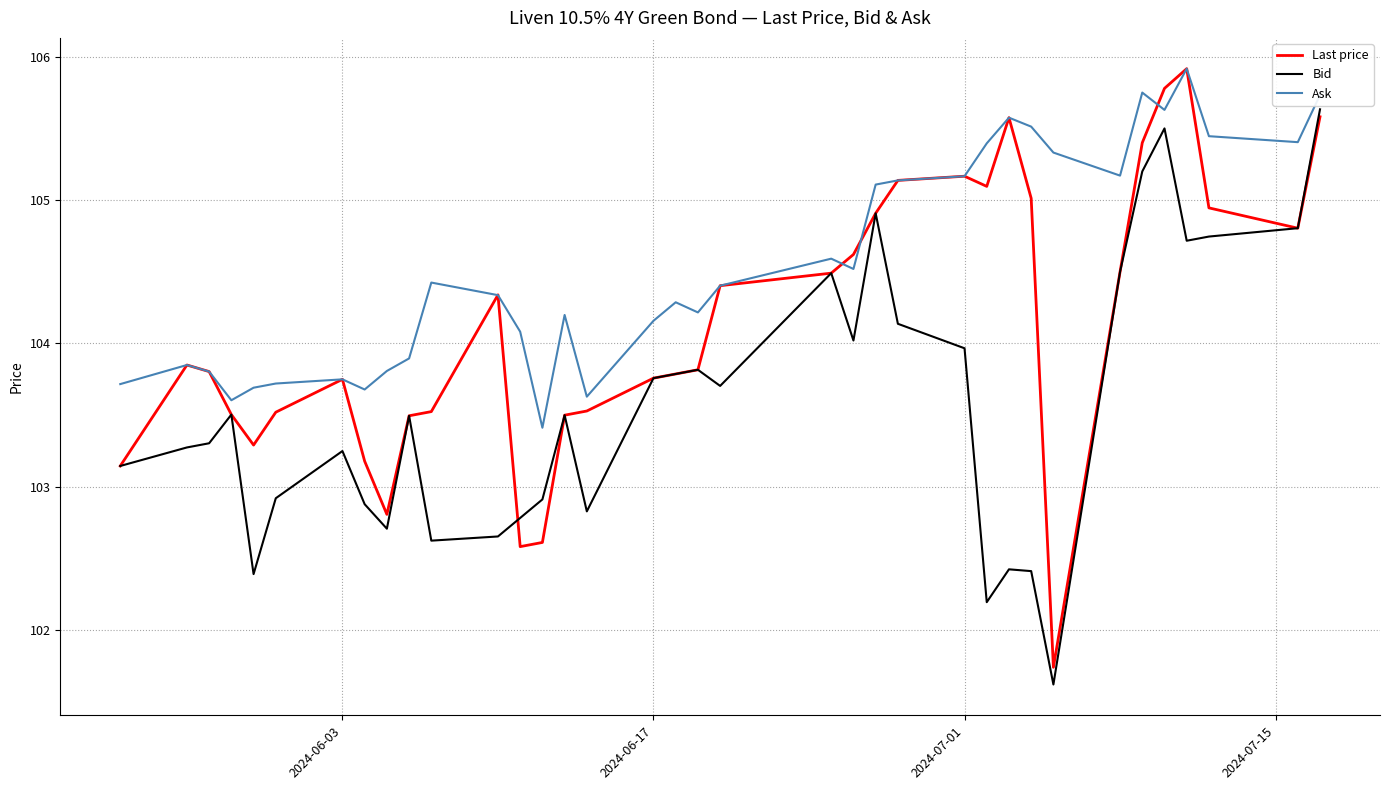

Rank the series by their average value, from highest to lowest.

Ask, Last price, Bid